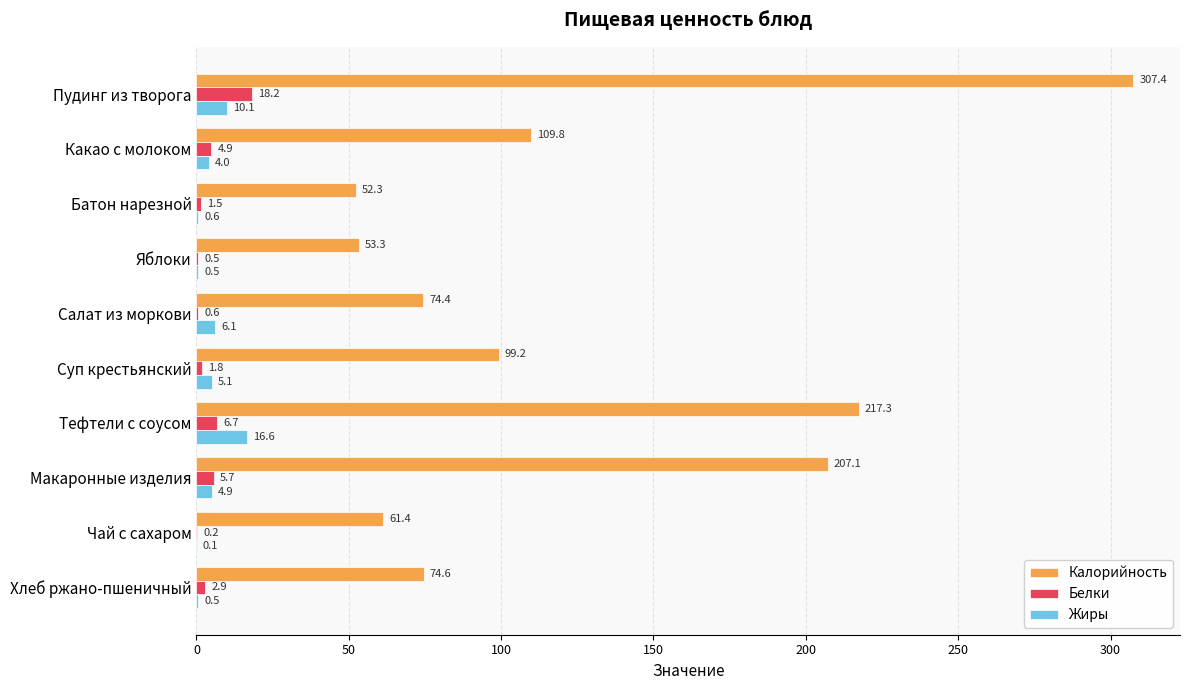

The Калорийность series shows 74.6 at Хлеб ржано-пшеничный. True or false?

True